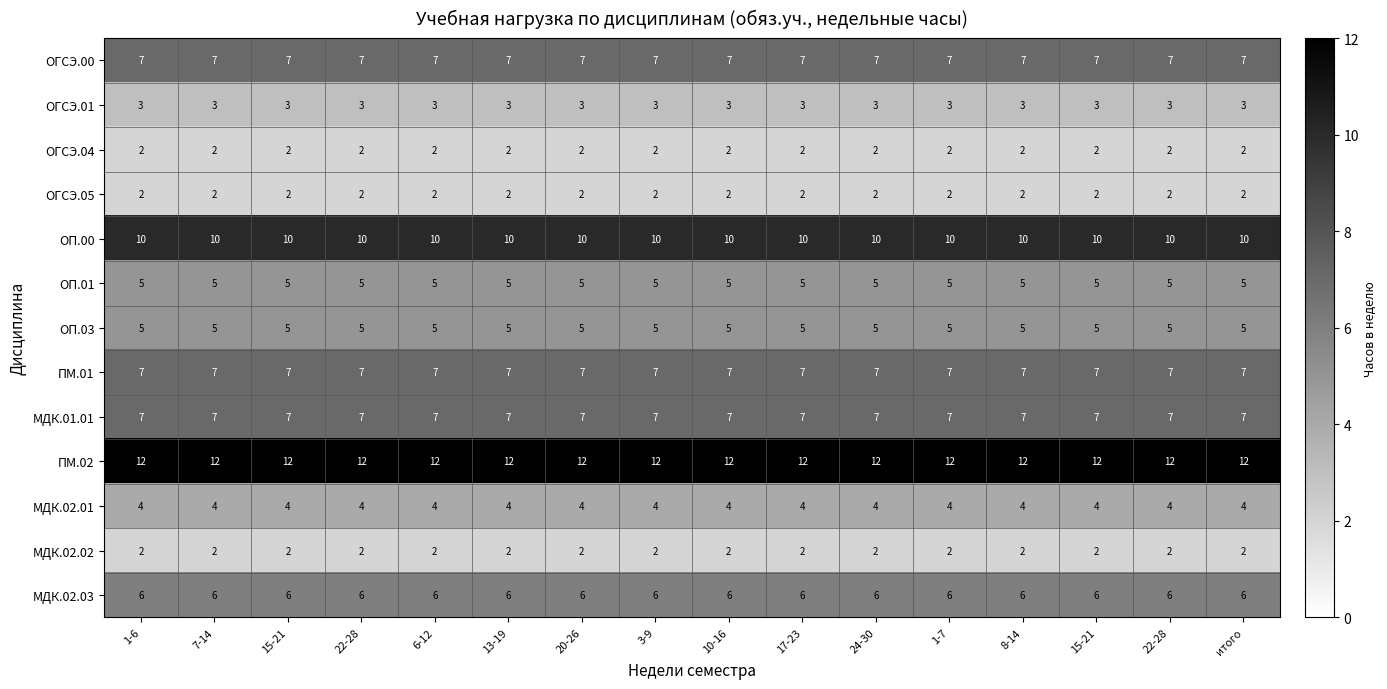

What is the difference between the highest and lowest values at 1-6?

10